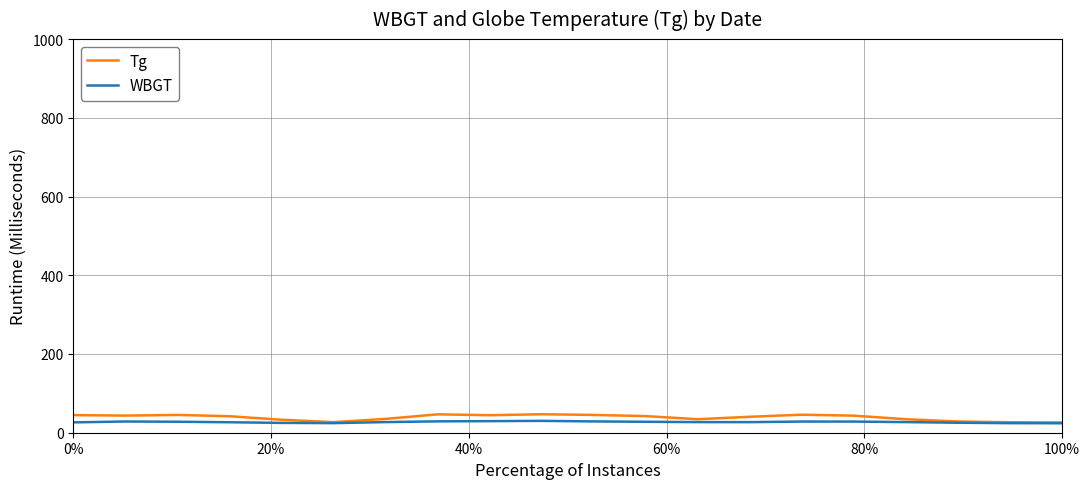

Which series has the largest total across all categories?

Tg